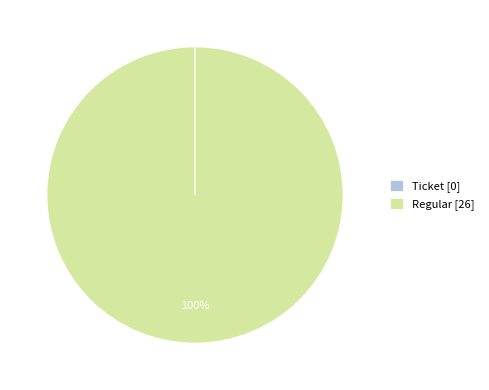

To the nearest percent, what is the difference between the largest and smallest slice percentages?

100%